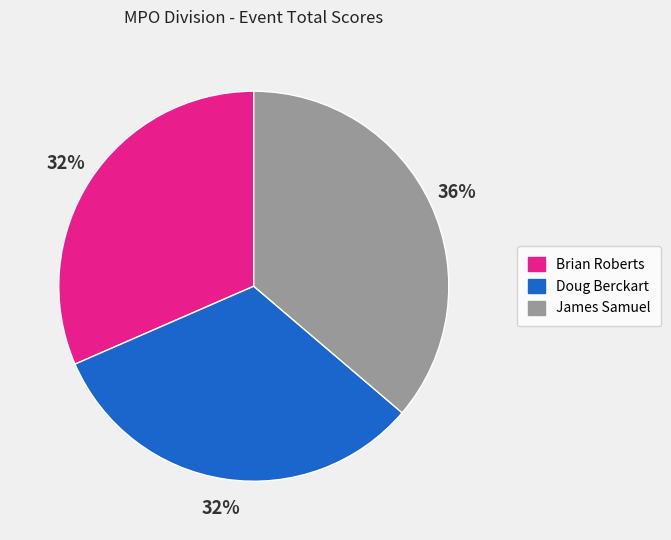

How many segments does this pie chart have?

3